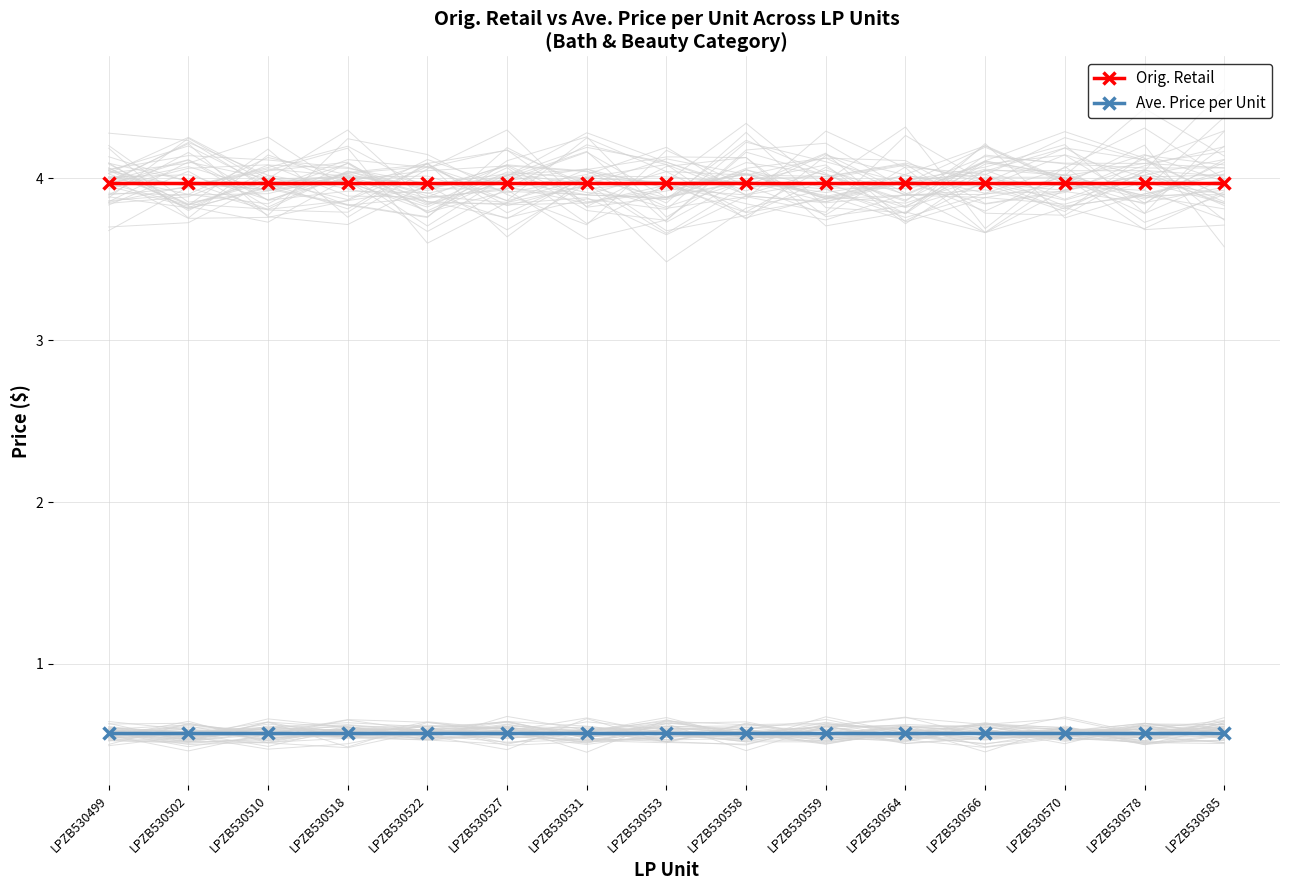

True or false: Orig. Retail and Ave. Price per Unit cross at least once.

False